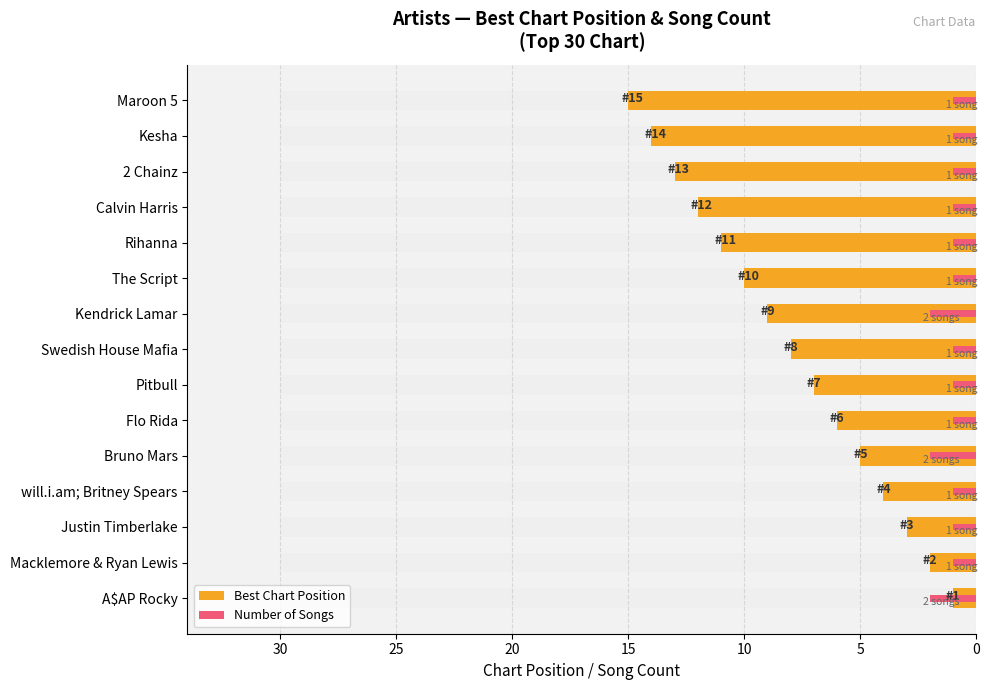

At how many categories does at least one series exceed 11?

4